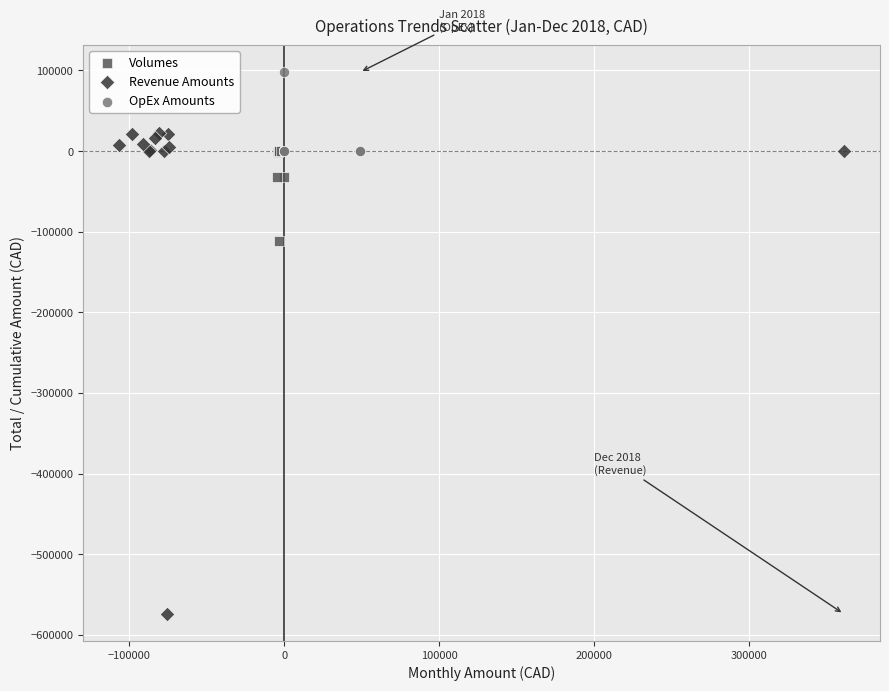

Which series contains the highest Y value?

OpEx Amounts